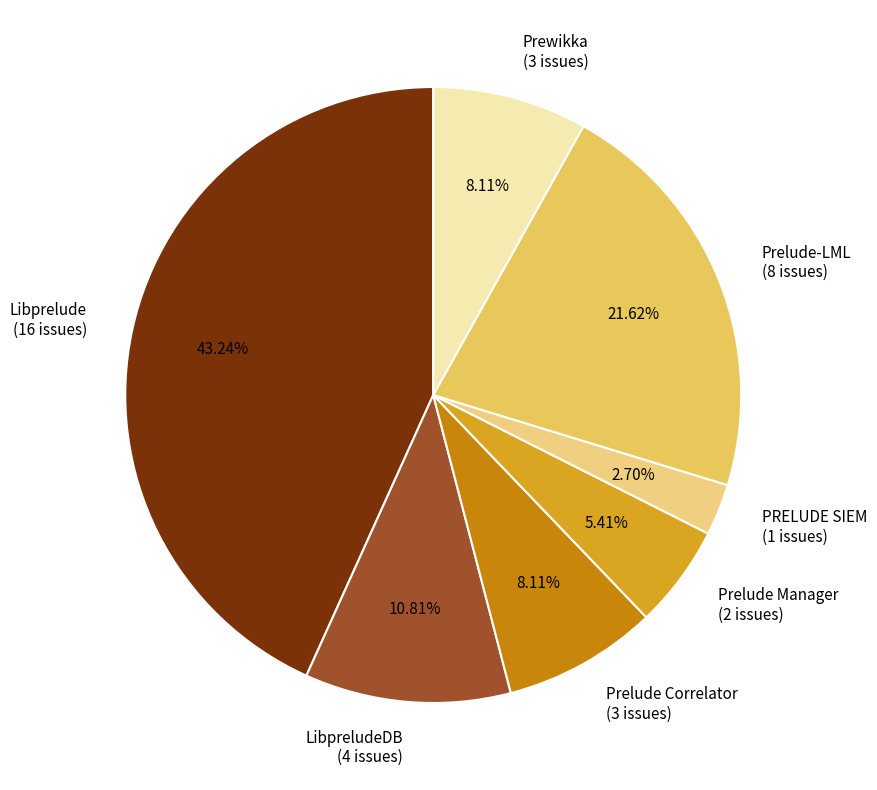

Is there any slice that represents more than half of the pie?

No